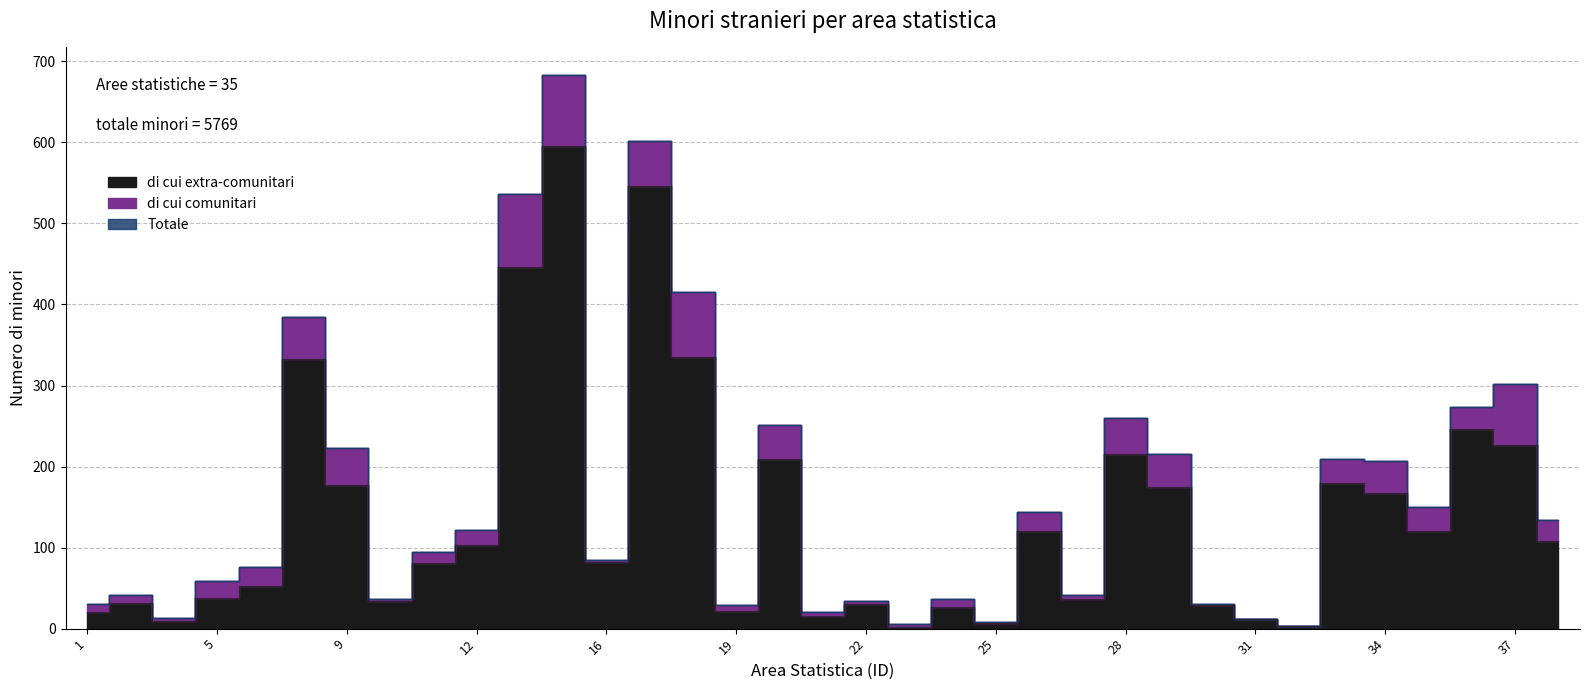

Which series changed the most between 8 and 25?

Totale